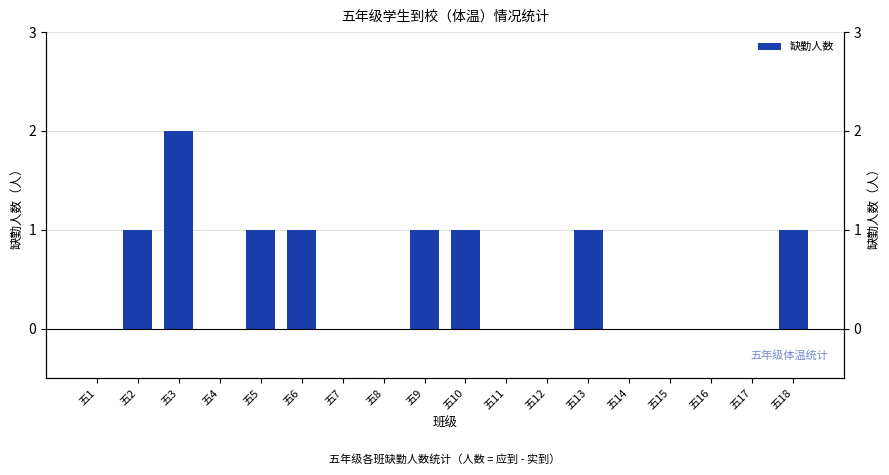

What is the sum of all values?

9